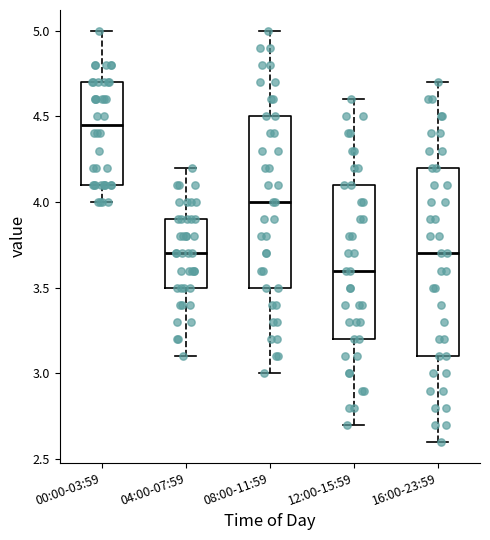

Which box has the lowest median line?

12:00-15:59